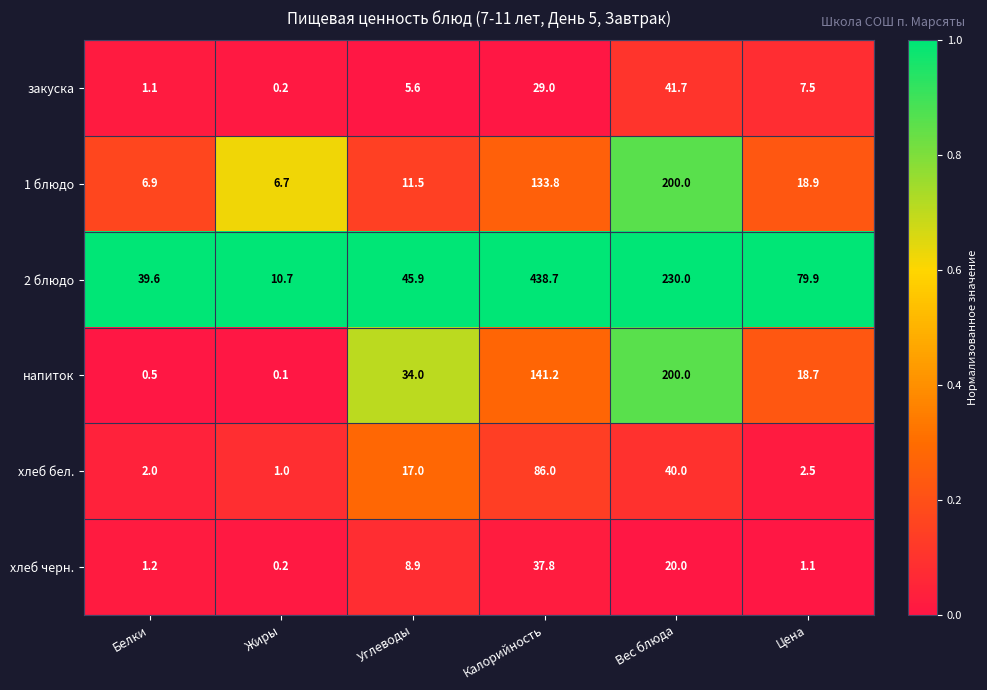

The напиток series shows 141.2 at Калорийность. True or false?

True